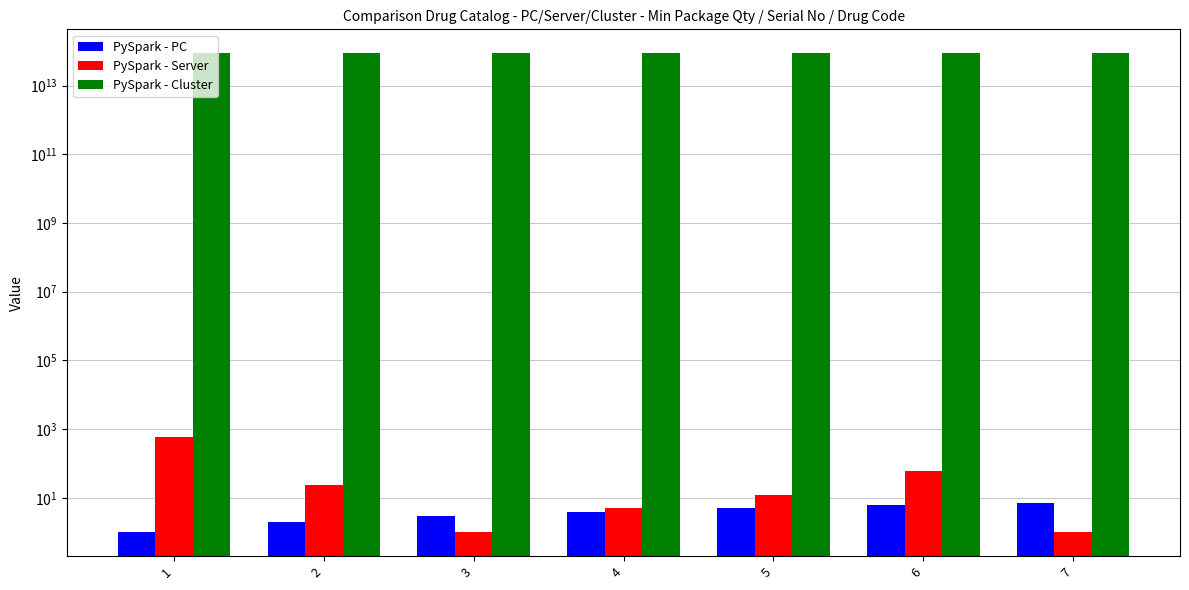

What is the sum of the PySpark - Cluster values at 7 and 6?

173808831002346